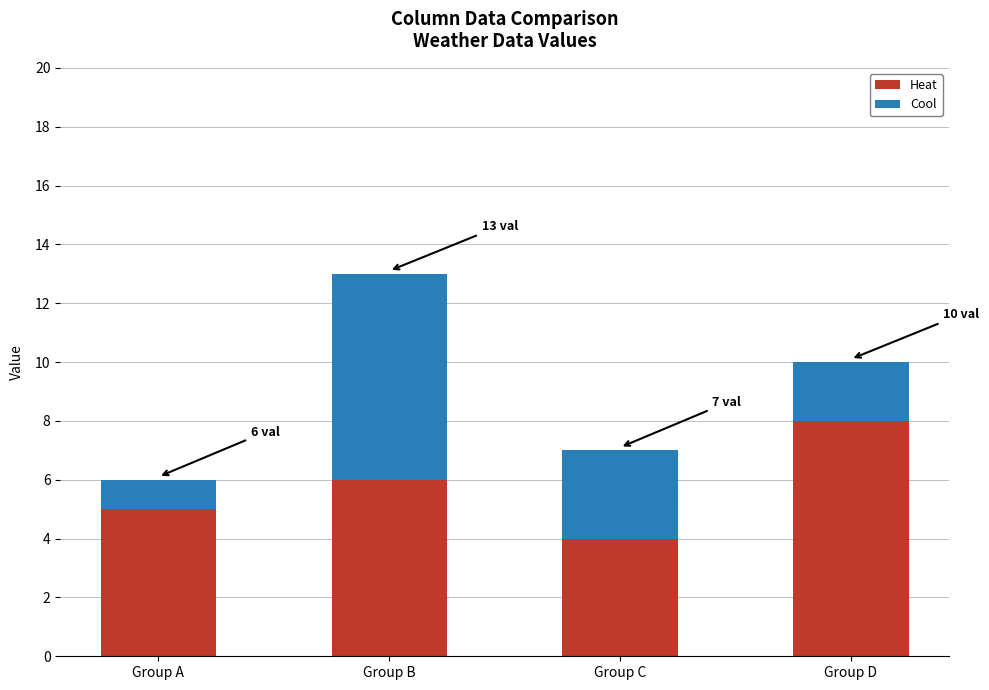

What is the total value across all series at Group C?

7